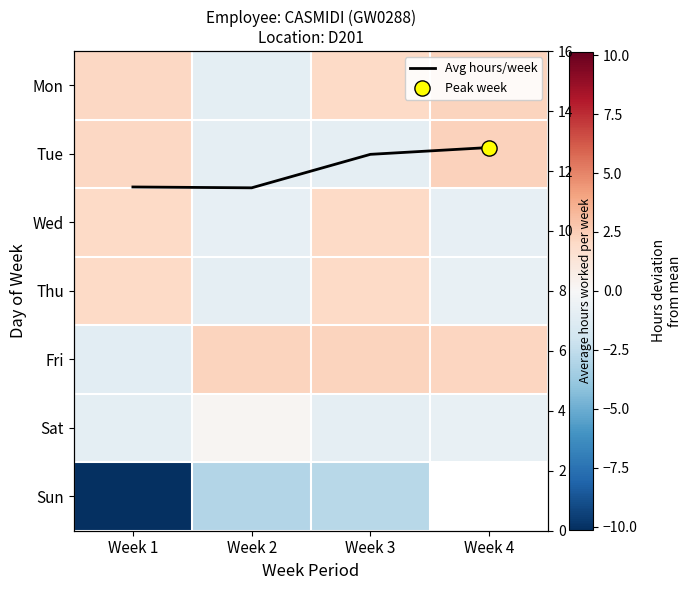

At how many categories does at least one series exceed -5?

4